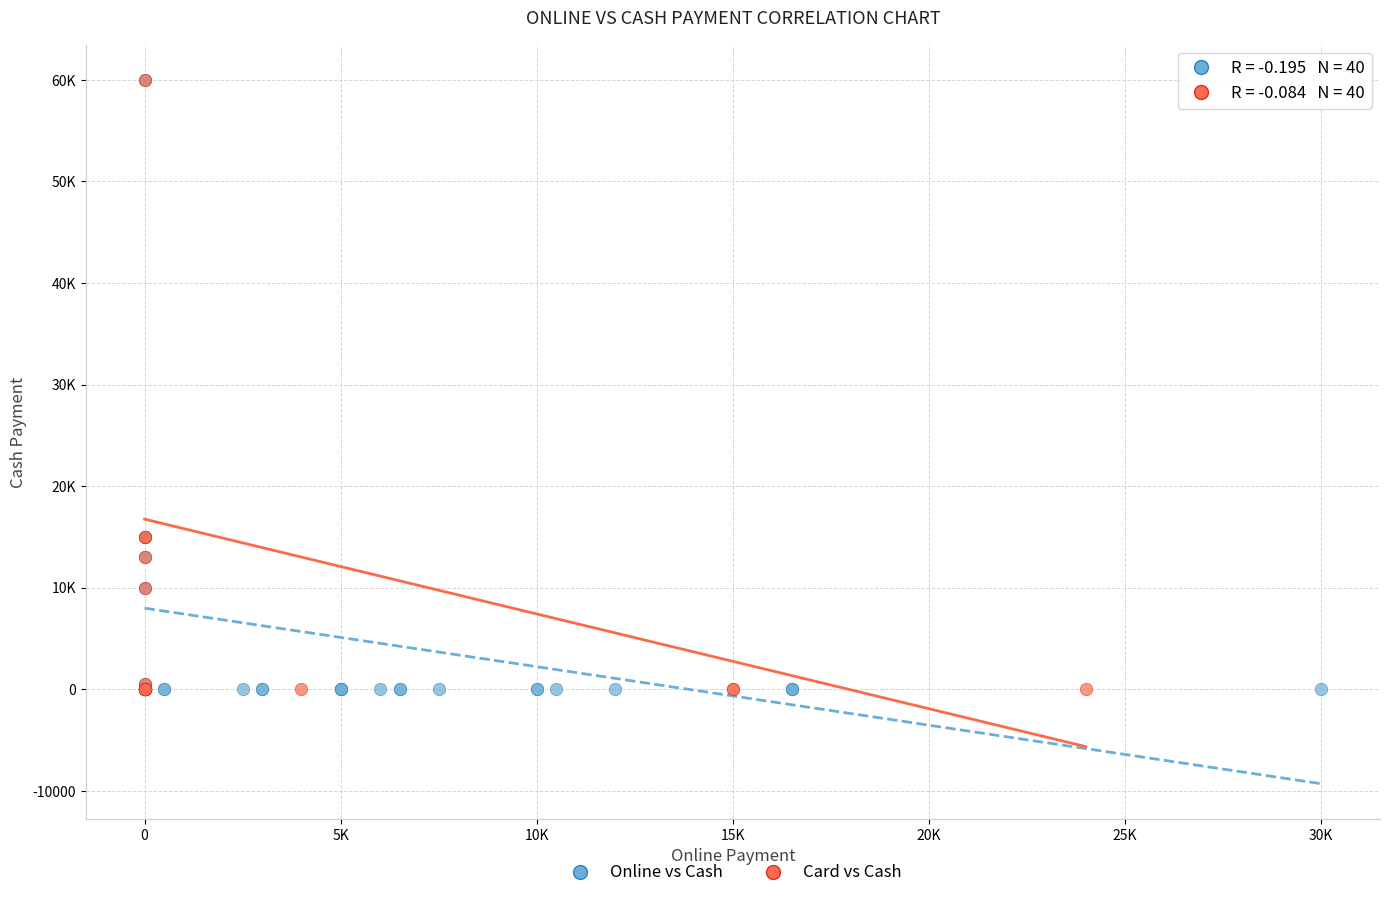

What are all the series names shown in the legend?

Online vs Cash, Card vs Cash